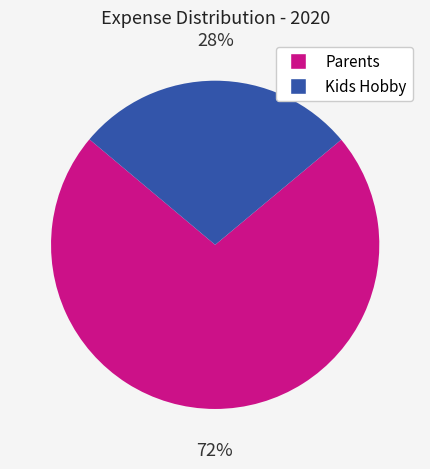

Is it true that Parents is 72% of the pie?

True